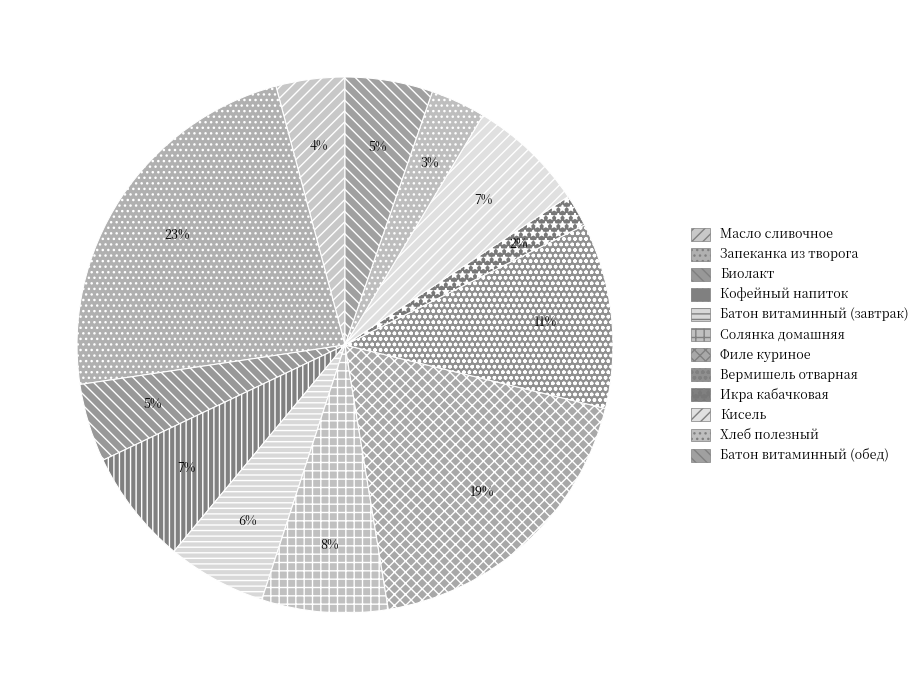

Which slice is the largest?

Запеканка из творога